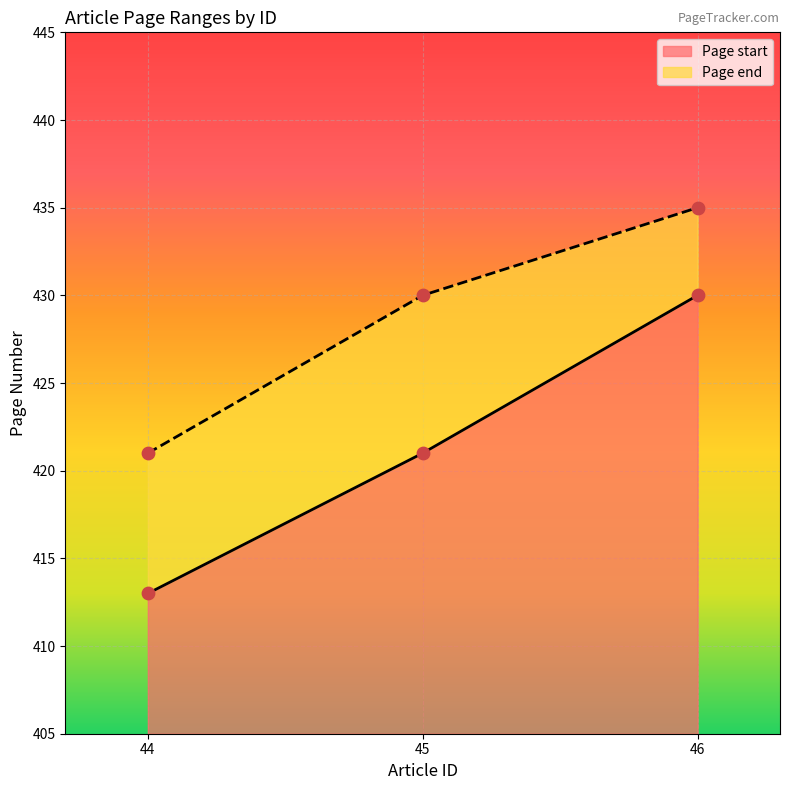

At how many categories does at least one series exceed 428?

2